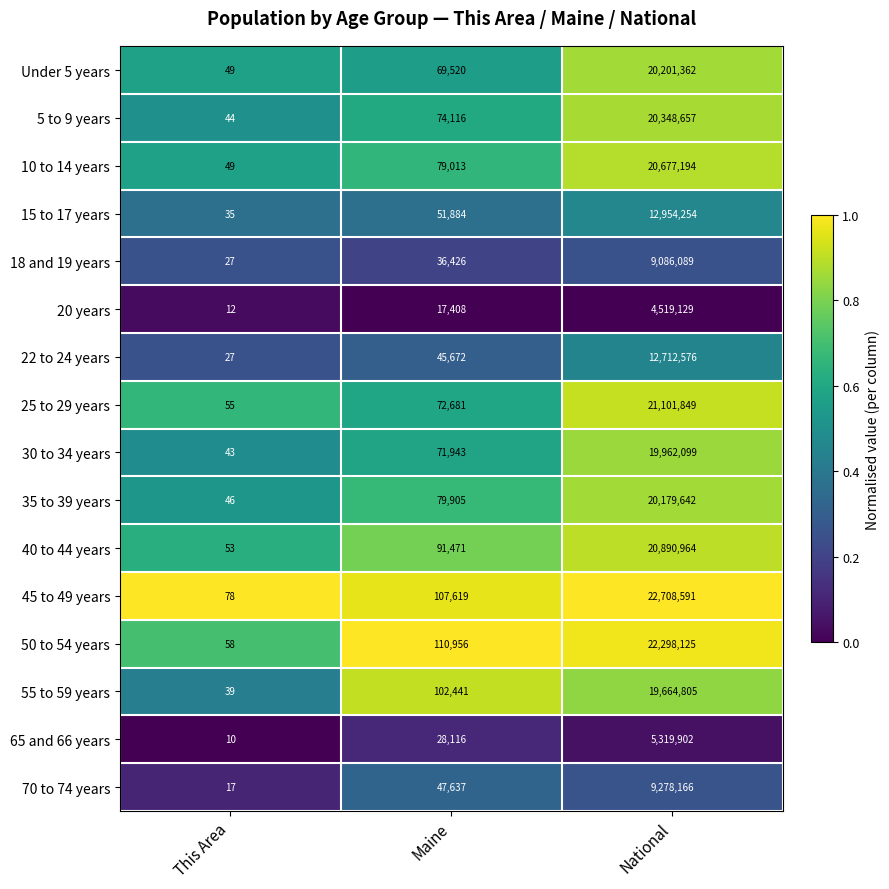

How many series are shown in this chart?

16